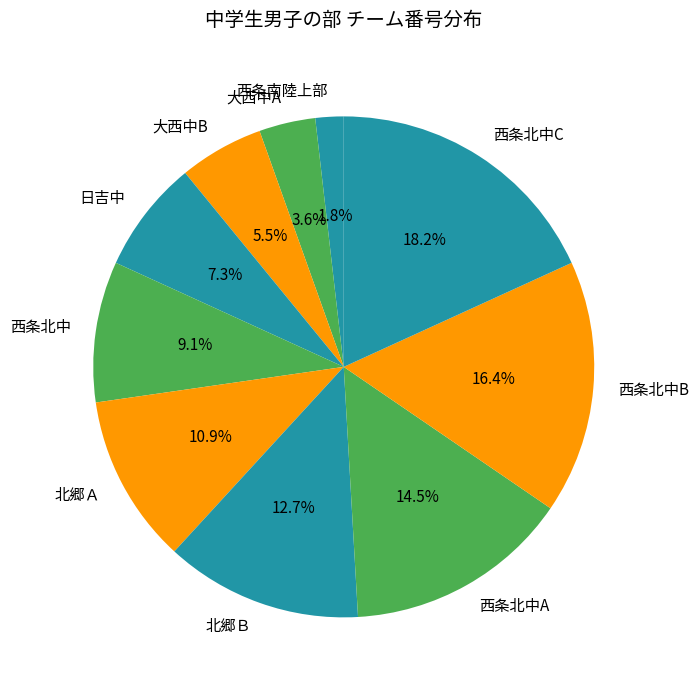

Approximately how many times larger is the value at 西条北中 compared to 大西中A?

2.5